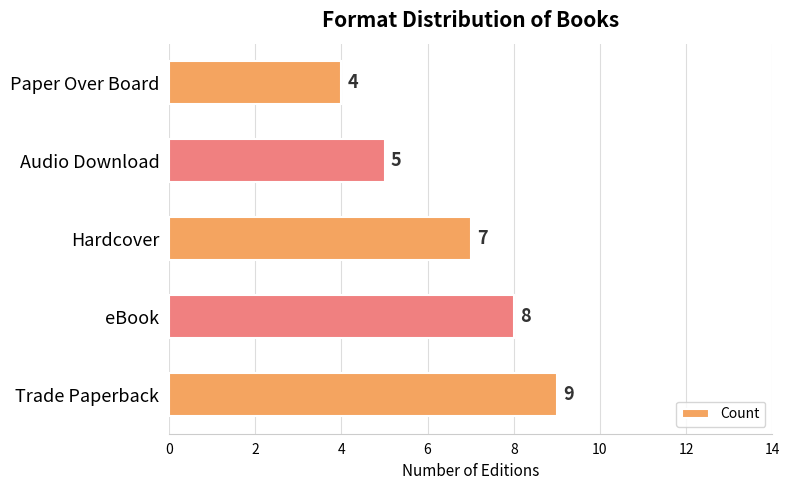

The chart shows a value of 4 at Paper Over Board. True or false?

True